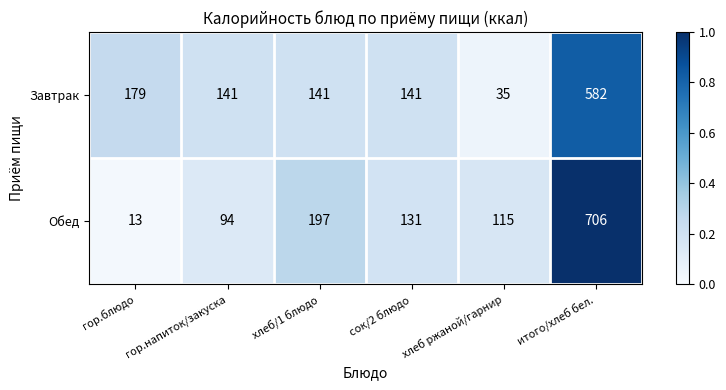

At which label does Обед reach its peak?

итого/хлеб бел.